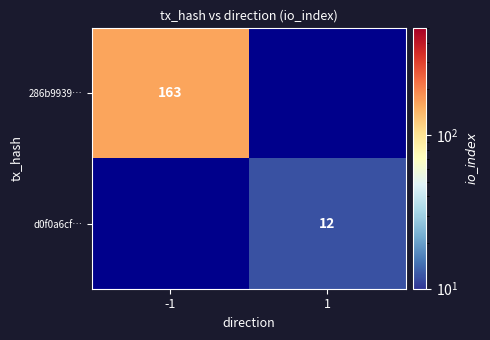

The 286b9939… series shows 163 at -1. True or false?

True